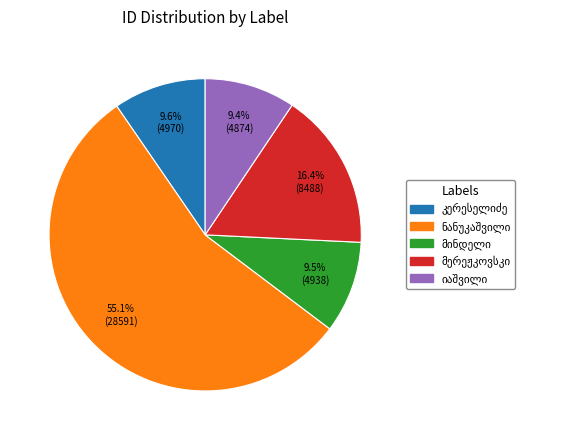

Does any single category account for the majority?

Yes